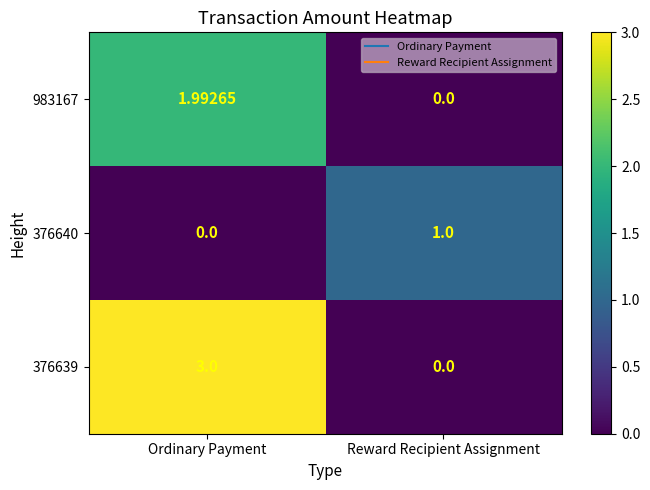

What is the spread (max minus min) of values at Reward Recipient Assignment?

1.0